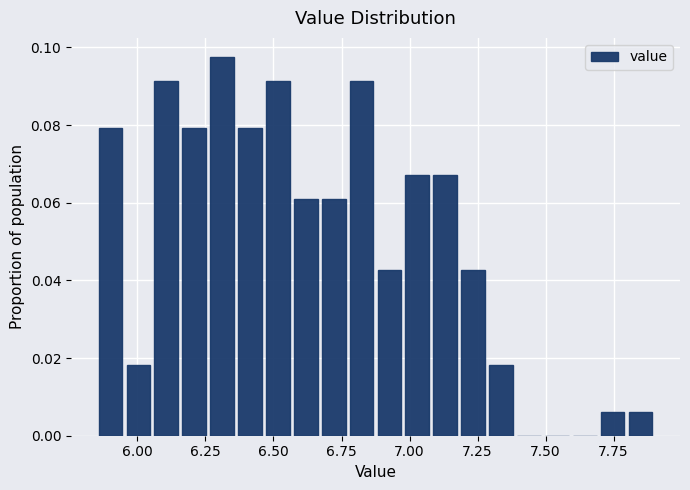

Around what value on the x-axis is the tallest bar? Give the approximate position of its centre, as read against the axis.

6.30